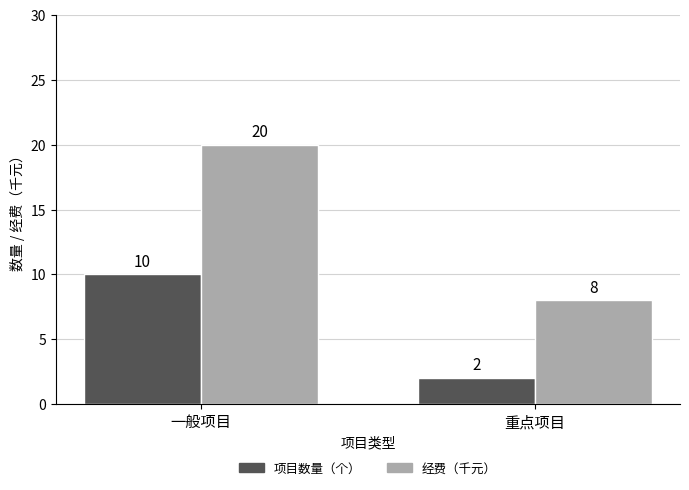

Which series changed the most between 一般项目 and 重点项目?

经费（千元）